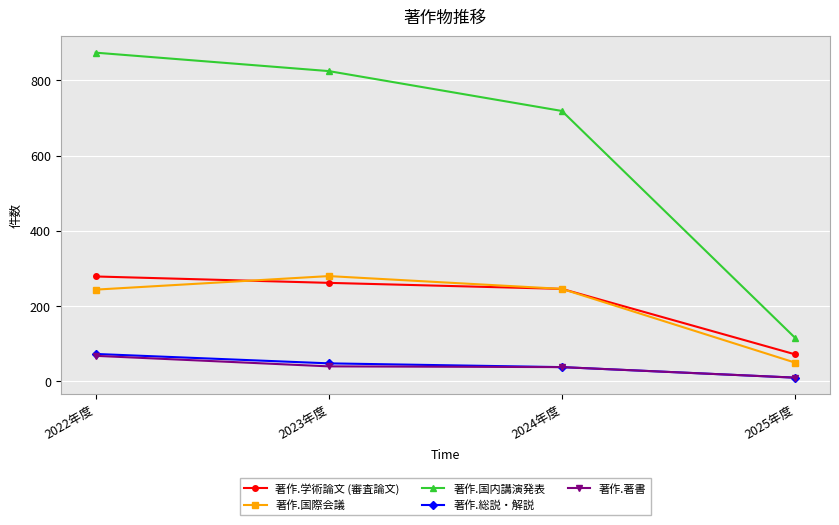

Count the number of data series in this chart.

5